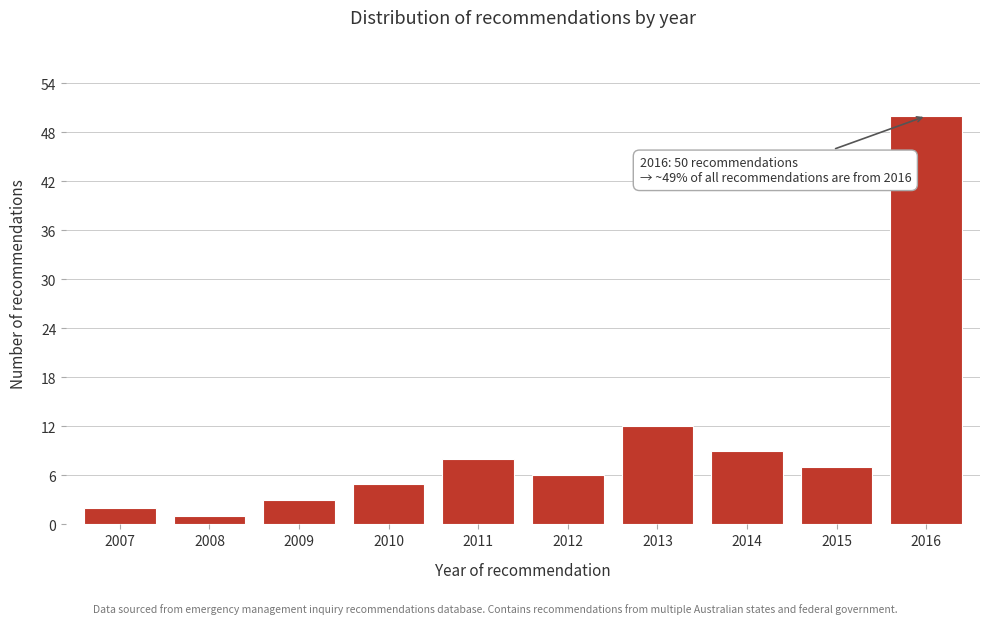

Reading left to right, extract all data points from this chart.

2	1	3	5	8	6	12	9	7	50